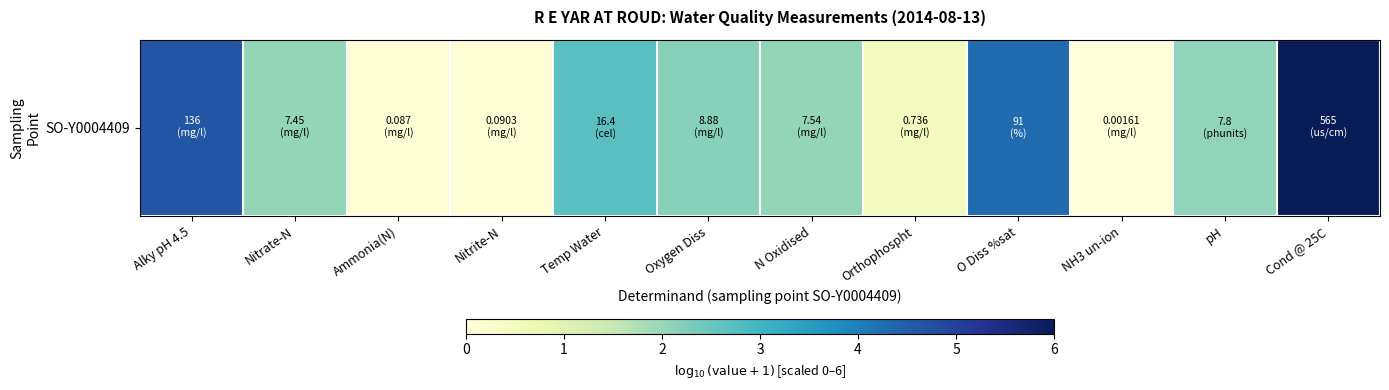

Which has a higher value, Nitrate-N or Ammonia(N)?

Nitrate-N